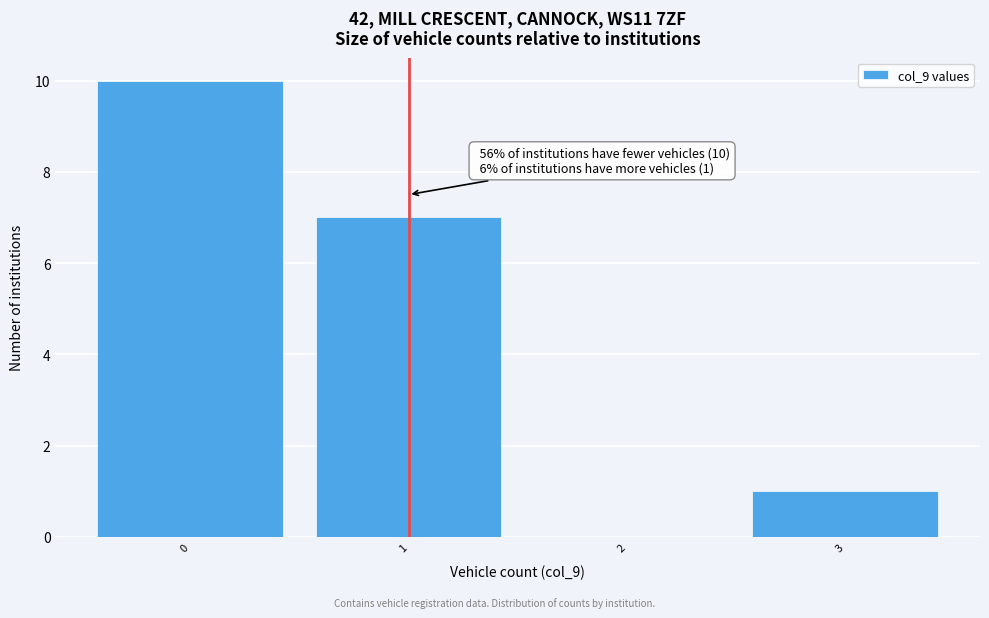

Which range on the x-axis has the tallest bar?

-0.5 to 0.5